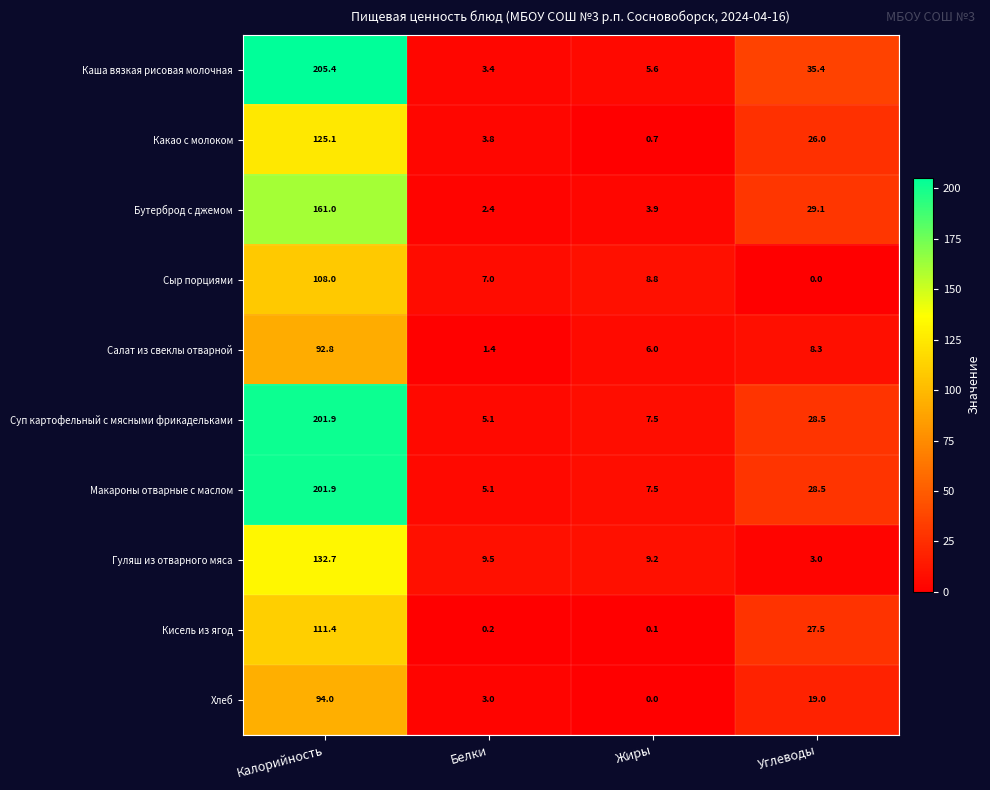

What is the maximum value shown in the chart?

205.4